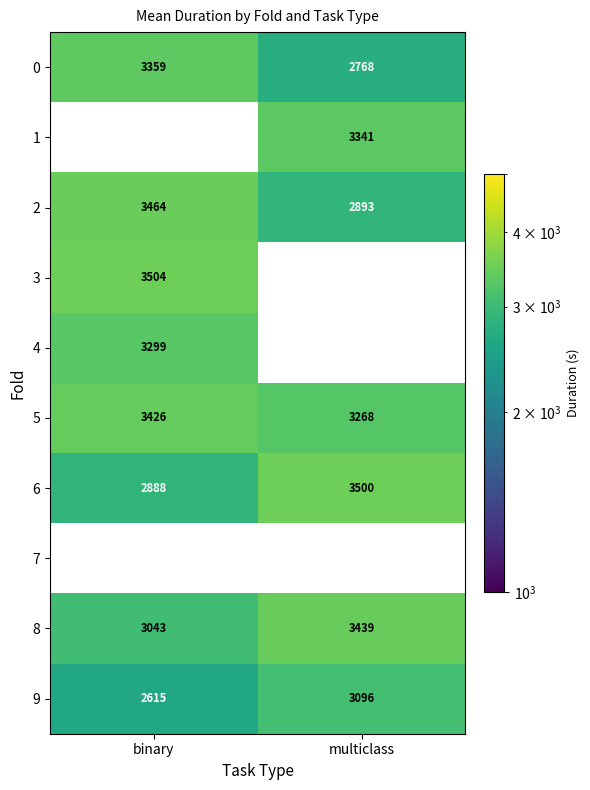

What is the difference between the maximum and minimum values in the 9 series?

481.0